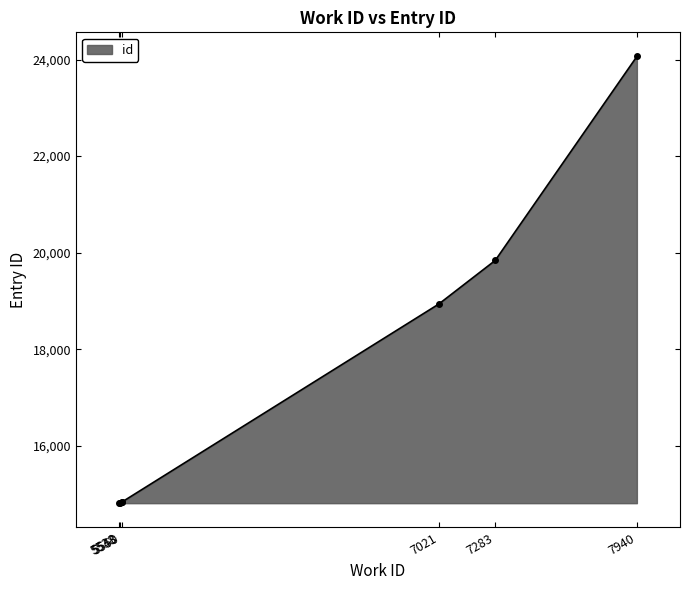

Reading left to right, what are all the values shown in this chart?

5538=14810	5543=14818	5550=14829	5550=14830	7021=18935	7283=19839	7940=24064